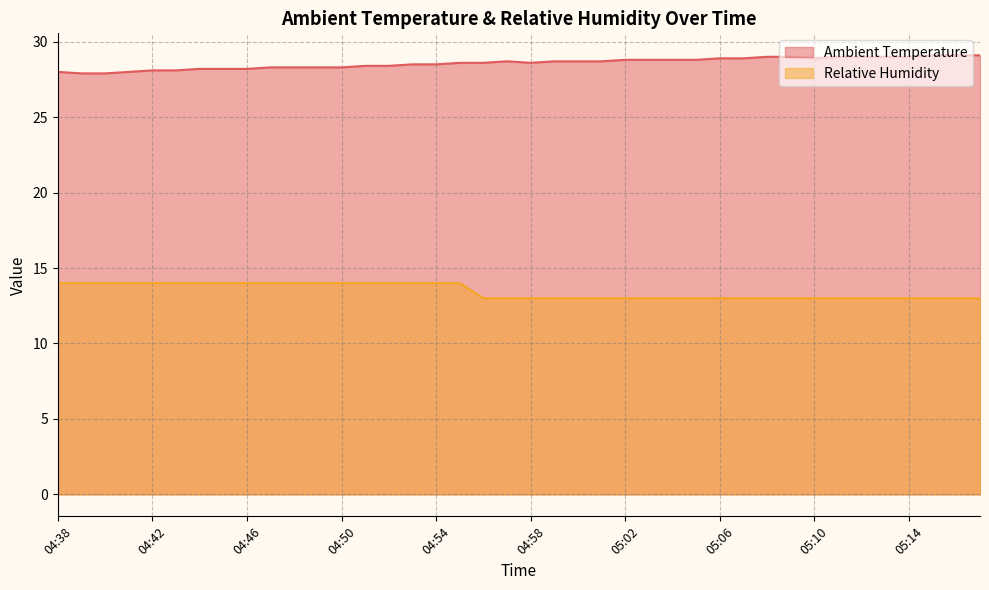

Which has a higher value, 05:10 or 04:53?

05:10